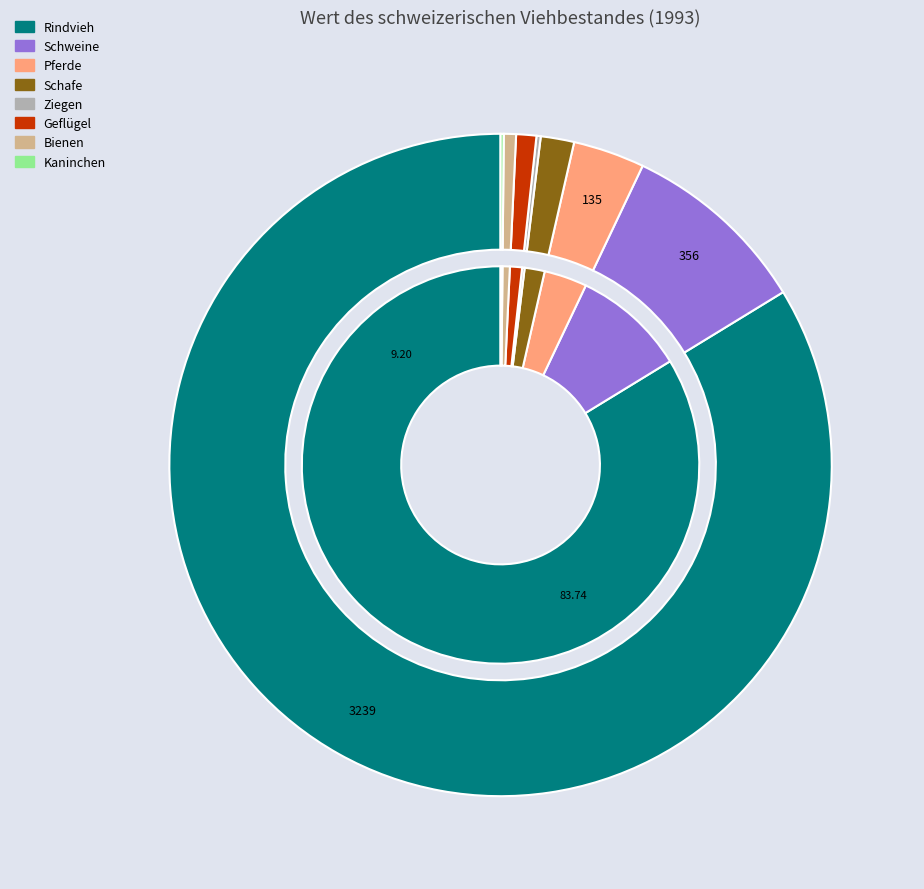

How many segments does this pie chart have?

8